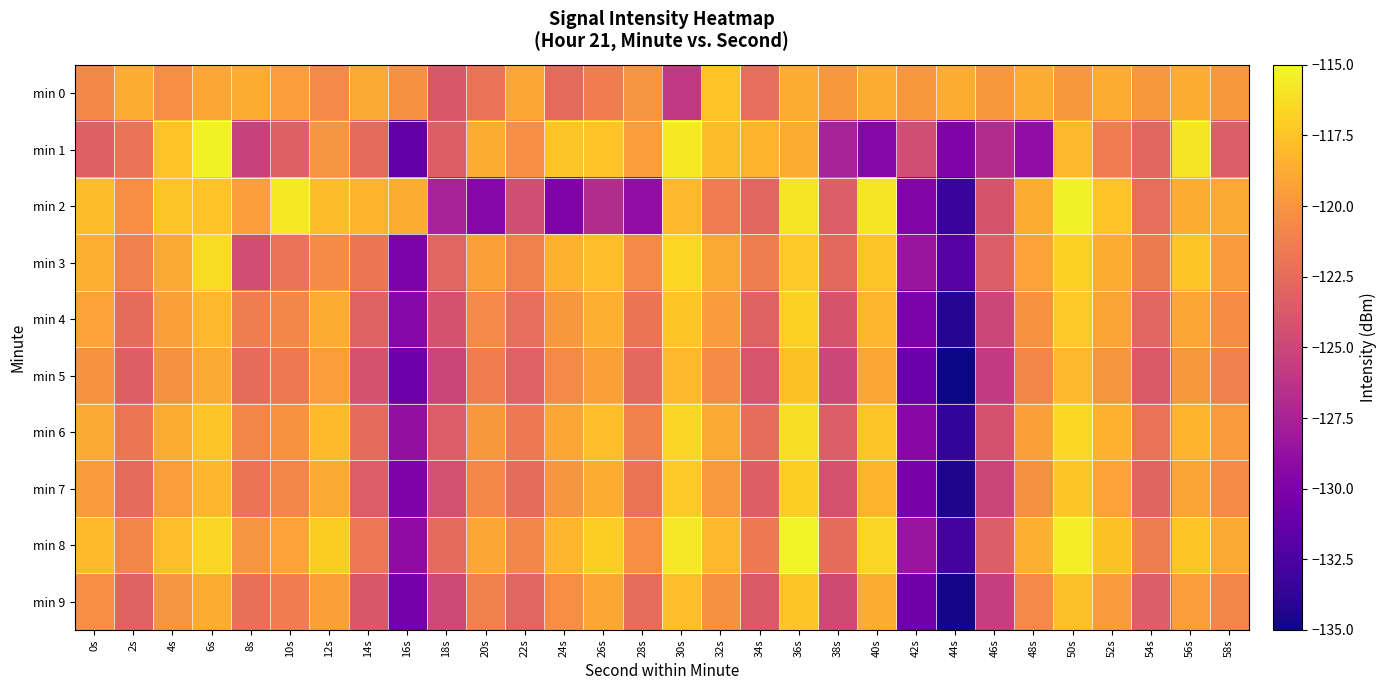

Reading right to left, extract all data points from this chart.

min 0: 58s=-119.8	56s=-118.7	54s=-119.8	52s=-118.7	50s=-119.8	48s=-118.7	46s=-119.8	44s=-118.7	42s=-119.8	40s=-118.7	38s=-119.8	36s=-118.6	34s=-122.3	32s=-117.5	30s=-125.9	28s=-119.9	26s=-121.4	24s=-122.6	22s=-119.0	20s=-122.1	18s=-123.8	16s=-120.2	14s=-118.9	12s=-120.6	10s=-119.5	8s=-118.7	6s=-118.9	4s=-120.3	2s=-118.7	0s=-120.7
min 1: 58s=-123.4	56s=-116.0	54s=-122.8	52s=-121.4	50s=-118.1	48s=-129.0	46s=-126.8	44s=-129.9	42s=-124.6	40s=-129.5	38s=-127.6	36s=-118.7	34s=-118.3	32s=-117.8	30s=-115.8	28s=-119.5	26s=-117.5	24s=-117.5	22s=-120.4	20s=-118.7	18s=-123.3	16s=-131.4	14s=-122.6	12s=-119.9	10s=-123.3	8s=-125.3	6s=-115.3	4s=-117.5	2s=-122.1	0s=-123.2
min 2: 58s=-118.8	56s=-118.6	54s=-122.3	52s=-117.5	50s=-115.4	48s=-118.7	46s=-124.1	44s=-133.4	42s=-129.8	40s=-115.9	38s=-123.4	36s=-116.0	34s=-122.8	32s=-121.4	30s=-118.1	28s=-129.0	26s=-126.8	24s=-129.9	22s=-124.6	20s=-129.5	18s=-127.6	16s=-118.7	14s=-118.3	12s=-117.8	10s=-115.8	8s=-119.5	6s=-117.5	4s=-117.5	2s=-120.4	0s=-117.9
min 3: 58s=-119.6	56s=-117.4	54s=-121.5	52s=-118.7	50s=-116.8	48s=-119.2	46s=-123.4	44s=-131.9	42s=-128.4	40s=-117.5	38s=-122.7	36s=-117.2	34s=-121.3	32s=-118.9	30s=-116.5	28s=-120.6	26s=-117.8	24s=-118.4	22s=-121.1	20s=-119.3	18s=-122.9	16s=-130.1	14s=-121.8	12s=-120.5	10s=-122.1	8s=-124.5	6s=-116.4	4s=-118.9	2s=-121.2	0s=-118.5
min 4: 58s=-120.4	56s=-119.0	54s=-122.9	52s=-119.1	50s=-117.2	48s=-120.1	46s=-125.0	44s=-134.2	42s=-130.1	40s=-118.2	38s=-124.1	36s=-116.8	34s=-123.1	32s=-119.6	30s=-117.3	28s=-121.9	26s=-118.5	24s=-119.8	22s=-122.3	20s=-120.6	18s=-124.2	16s=-129.5	14s=-123.1	12s=-118.7	10s=-120.8	8s=-121.3	6s=-118.1	4s=-119.4	2s=-122.5	0s=-119.2
min 5: 58s=-121.2	56s=-119.8	54s=-123.7	52s=-119.9	50s=-118.0	48s=-120.9	46s=-125.8	44s=-135.1	42s=-131.0	40s=-119.0	38s=-125.0	36s=-117.6	34s=-124.0	32s=-120.5	30s=-118.1	28s=-122.7	26s=-119.3	24s=-120.6	22s=-123.2	20s=-121.4	18s=-125.1	16s=-130.8	14s=-124.2	12s=-119.5	10s=-121.6	8s=-122.5	6s=-118.8	4s=-120.2	2s=-123.3	0s=-120.1
min 6: 58s=-119.6	56s=-118.3	54s=-122.1	52s=-118.4	50s=-116.5	48s=-119.4	46s=-124.2	44s=-133.6	42s=-129.4	40s=-117.5	38s=-123.4	36s=-116.1	34s=-122.4	32s=-118.9	30s=-116.6	28s=-121.1	26s=-117.8	24s=-119.0	22s=-121.6	20s=-119.8	18s=-123.5	16s=-128.9	14s=-122.6	12s=-117.9	10s=-120.1	8s=-120.8	6s=-117.5	4s=-118.7	2s=-121.8	0s=-118.8
min 7: 58s=-120.5	56s=-119.1	54s=-123.0	52s=-119.2	50s=-117.3	48s=-120.2	46s=-125.1	44s=-134.5	42s=-130.2	40s=-118.3	38s=-124.2	36s=-117.0	34s=-123.3	32s=-119.7	30s=-117.2	28s=-122.0	26s=-118.6	24s=-119.9	22s=-122.5	20s=-120.7	18s=-124.3	16s=-130.0	14s=-123.5	12s=-118.8	10s=-120.9	8s=-121.9	6s=-118.2	4s=-119.5	2s=-122.6	0s=-119.6
min 8: 58s=-118.8	56s=-117.4	54s=-121.3	52s=-117.6	50s=-115.6	48s=-118.5	46s=-123.4	44s=-132.8	42s=-128.5	40s=-116.6	38s=-122.5	36s=-115.3	34s=-121.6	32s=-118.0	30s=-115.8	28s=-120.3	26s=-117.0	24s=-118.2	22s=-120.8	20s=-119.0	18s=-122.6	16s=-129.1	14s=-121.7	12s=-117.1	10s=-119.2	8s=-120.0	6s=-116.6	4s=-117.8	2s=-120.9	0s=-117.9
min 9: 58s=-120.9	56s=-119.5	54s=-123.4	52s=-119.6	50s=-117.7	48s=-120.6	46s=-125.5	44s=-134.8	42s=-130.7	40s=-118.7	38s=-124.7	36s=-117.4	34s=-123.7	32s=-120.2	30s=-117.8	28s=-122.4	26s=-119.0	24s=-120.3	22s=-122.9	20s=-121.1	18s=-124.8	16s=-130.5	14s=-123.8	12s=-119.3	10s=-121.4	8s=-122.2	6s=-118.7	4s=-120.0	2s=-123.1	0s=-120.3